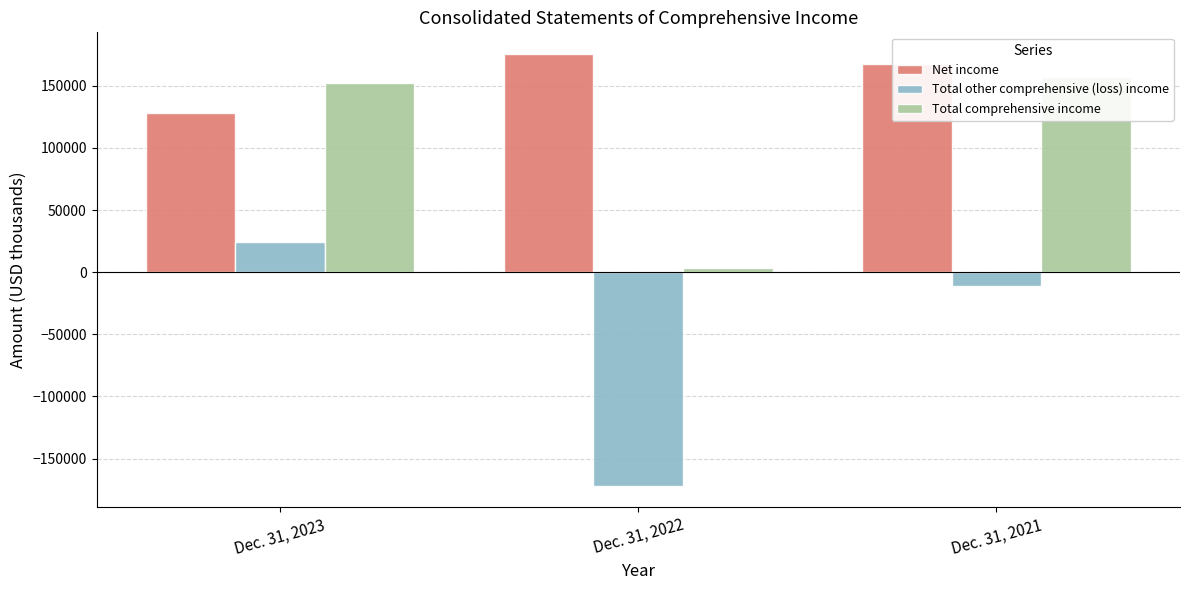

How many categories are shown in the chart?

3